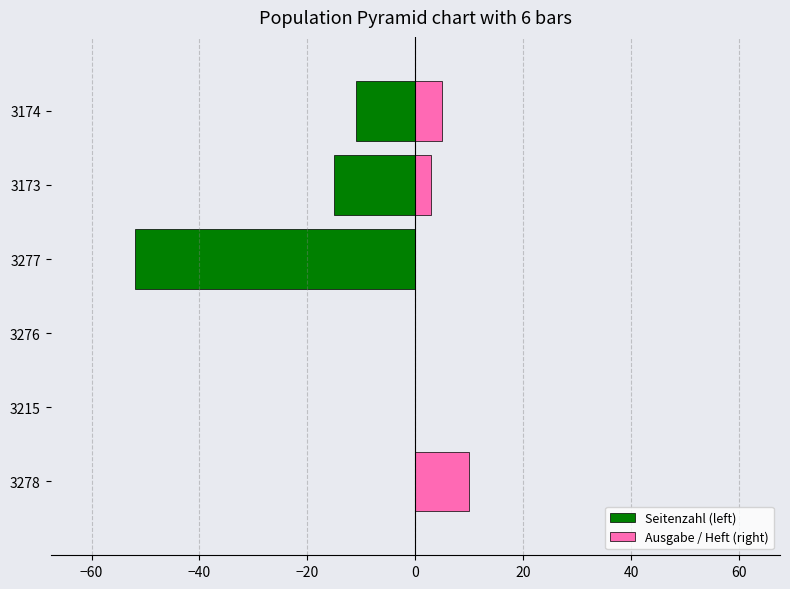

Reading left to right, extract all data points from this chart.

Seitenzahl (left): 0	0	0	-52	-15	-11
Ausgabe / Heft (right): 10	0	0	0	3	5